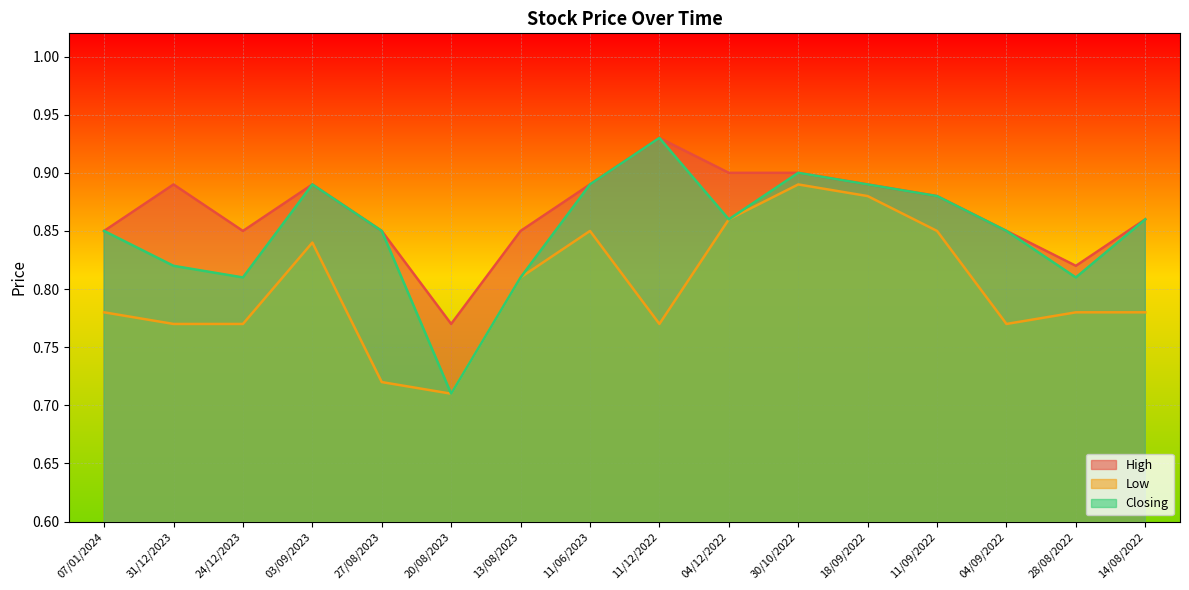

What is the sum of all High values?

13.9